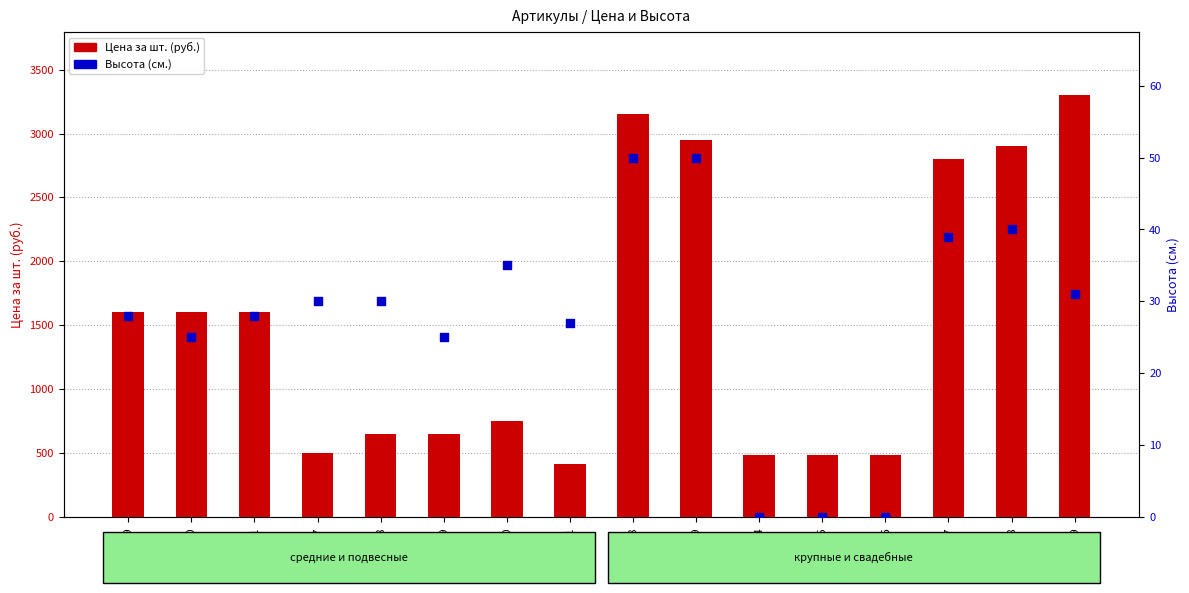

At how many categories does at least one series exceed 2005?

5